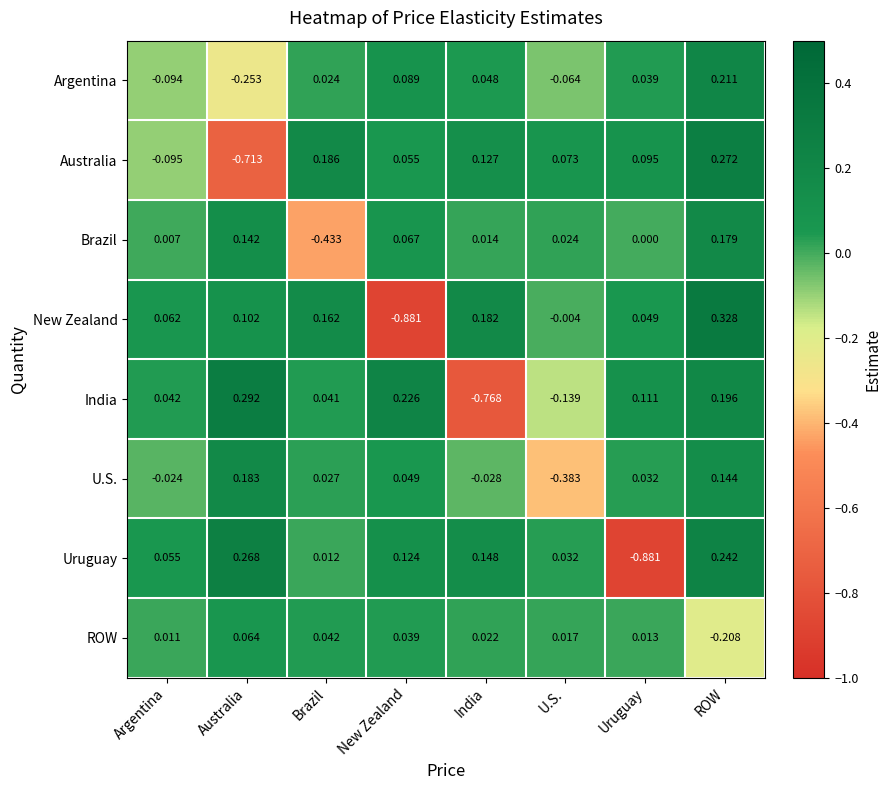

Which category has the lowest value in the U.S. series?

U.S.